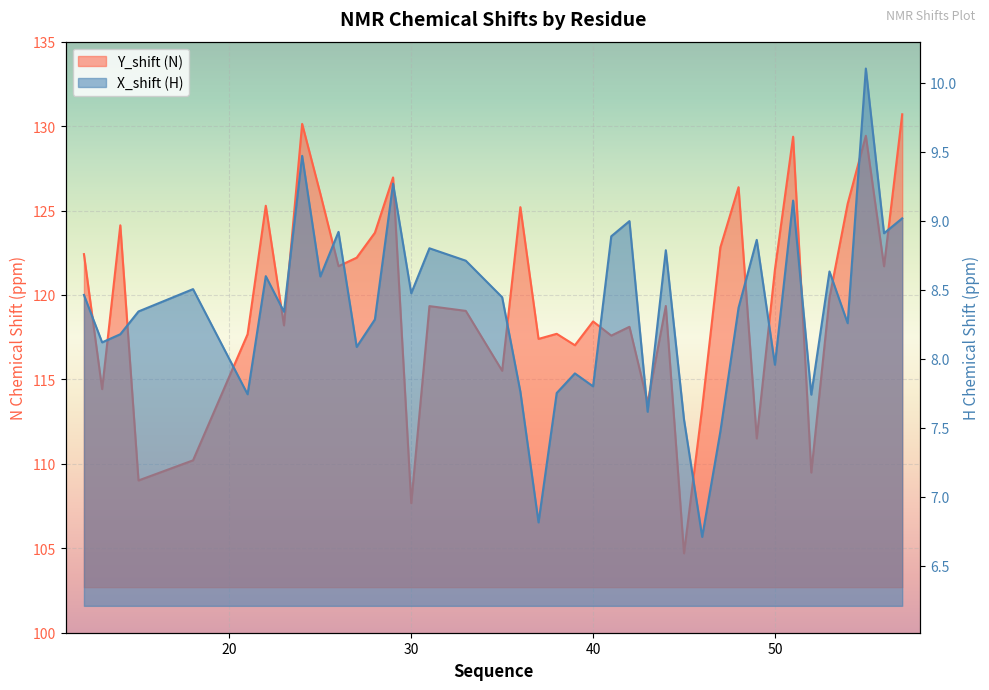

What is the approximate value of X_shift (H) at 30?

8.5